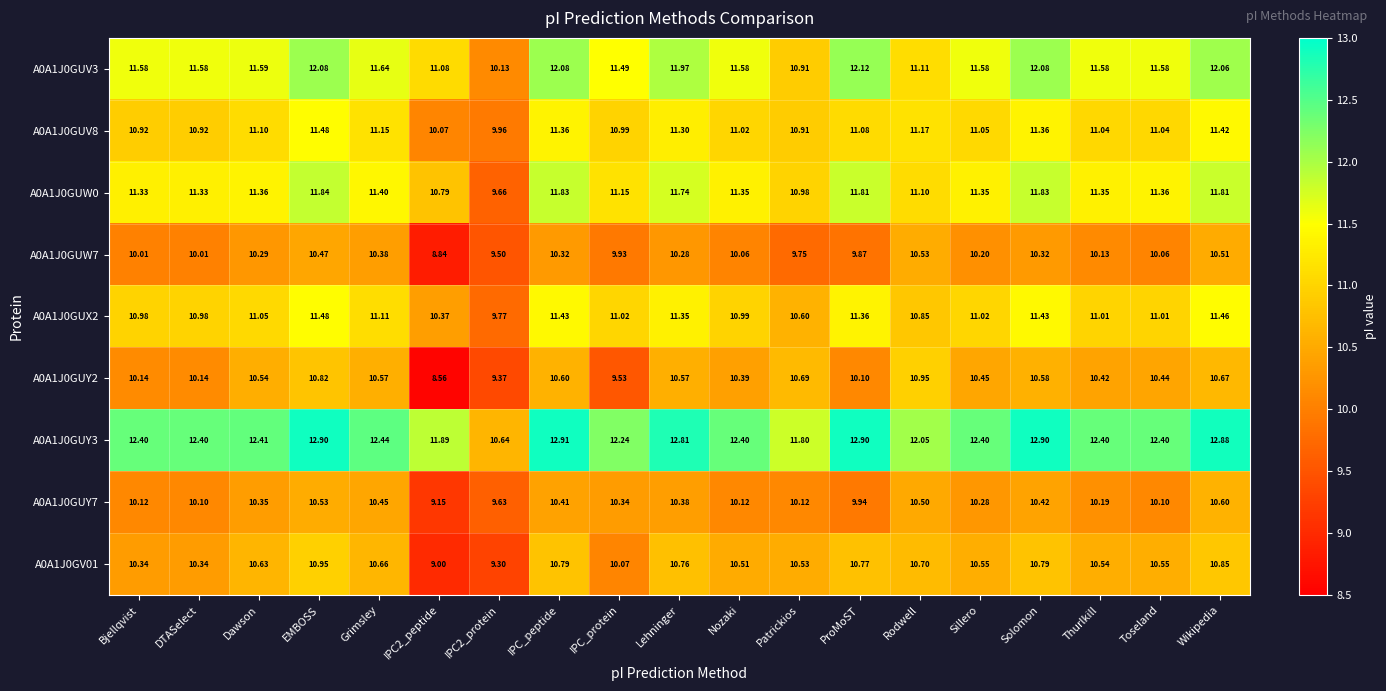

Which series has the largest total across all categories?

A0A1J0GUY3